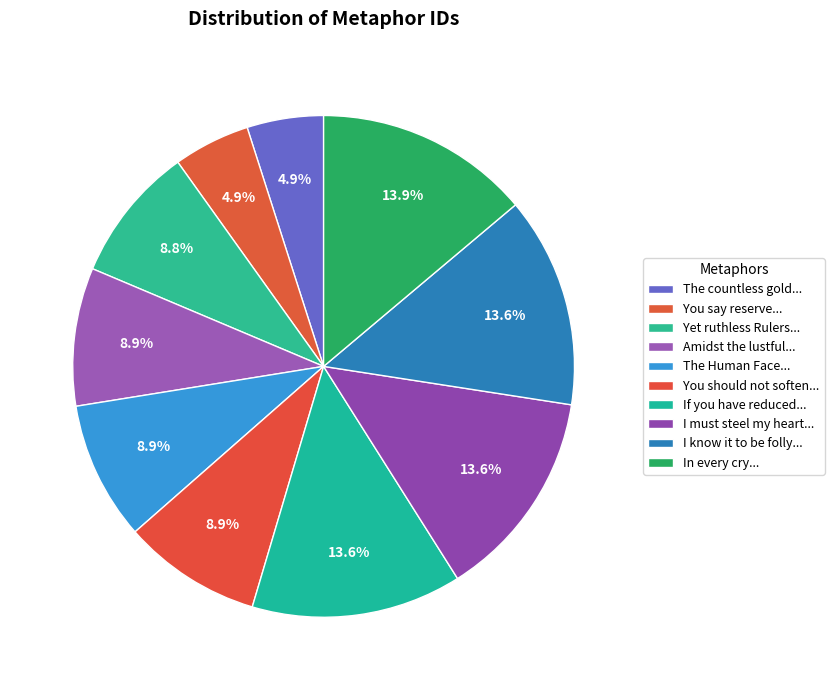

How many segments does this pie chart have?

10